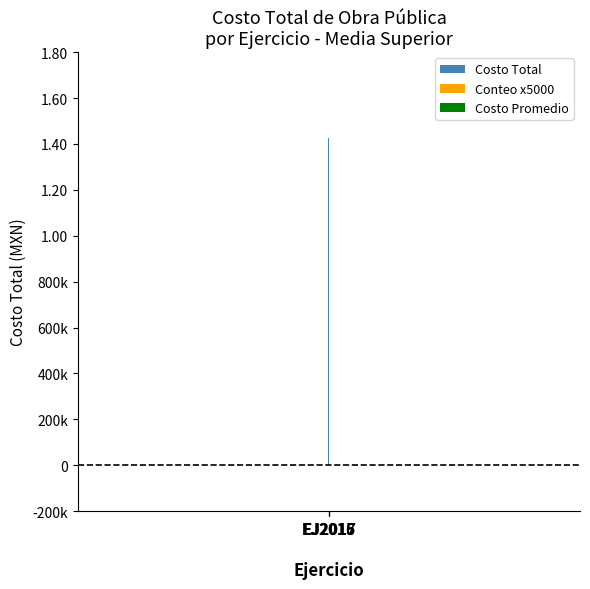

What is the value of the Costo Total bar at the 1st from the left?

1425000.0